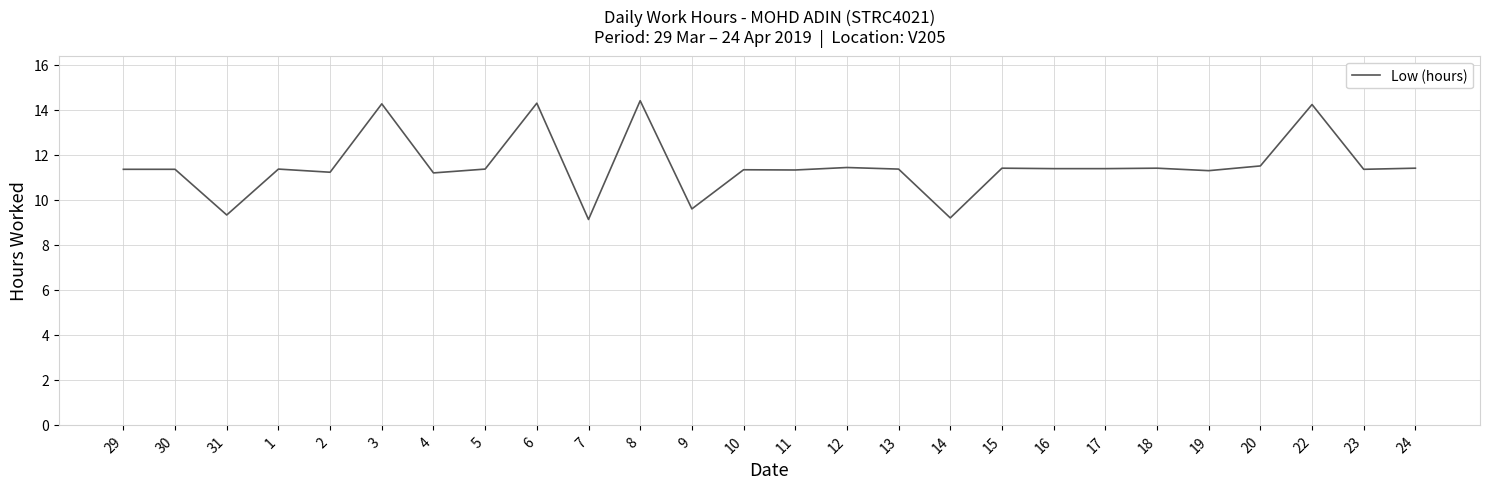

What is the difference between the maximum and minimum values?

5.3